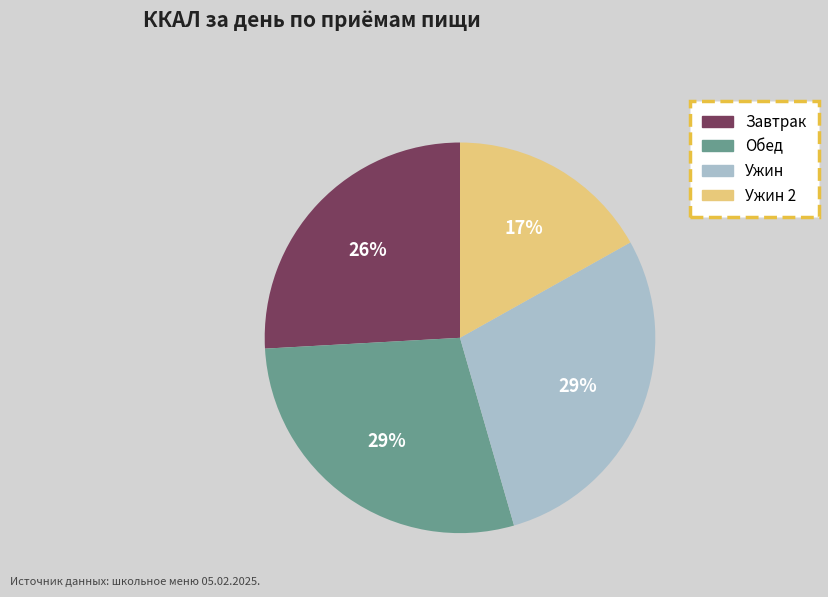

To the nearest percent, what is the difference between the largest and smallest slice percentages?

12%